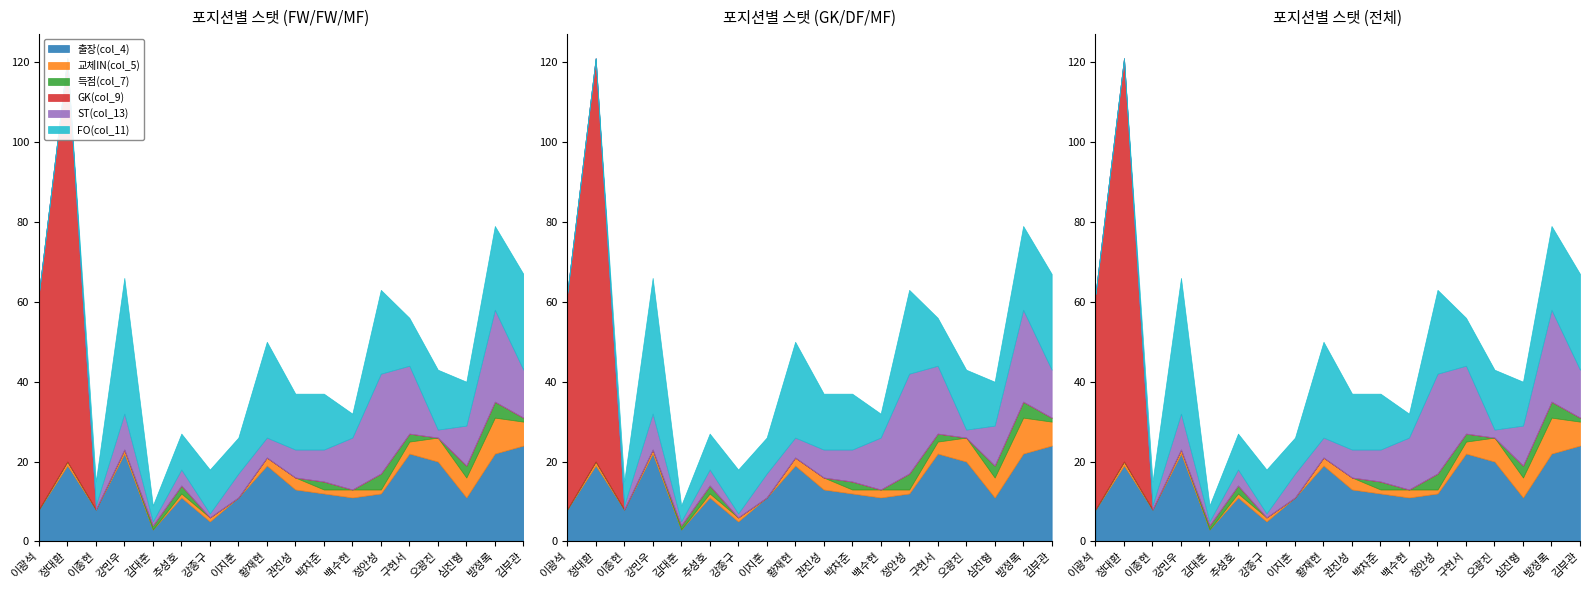

After their last crossing, which series has the higher values: GK(col_9) or FO(col_11)?

FO(col_11)